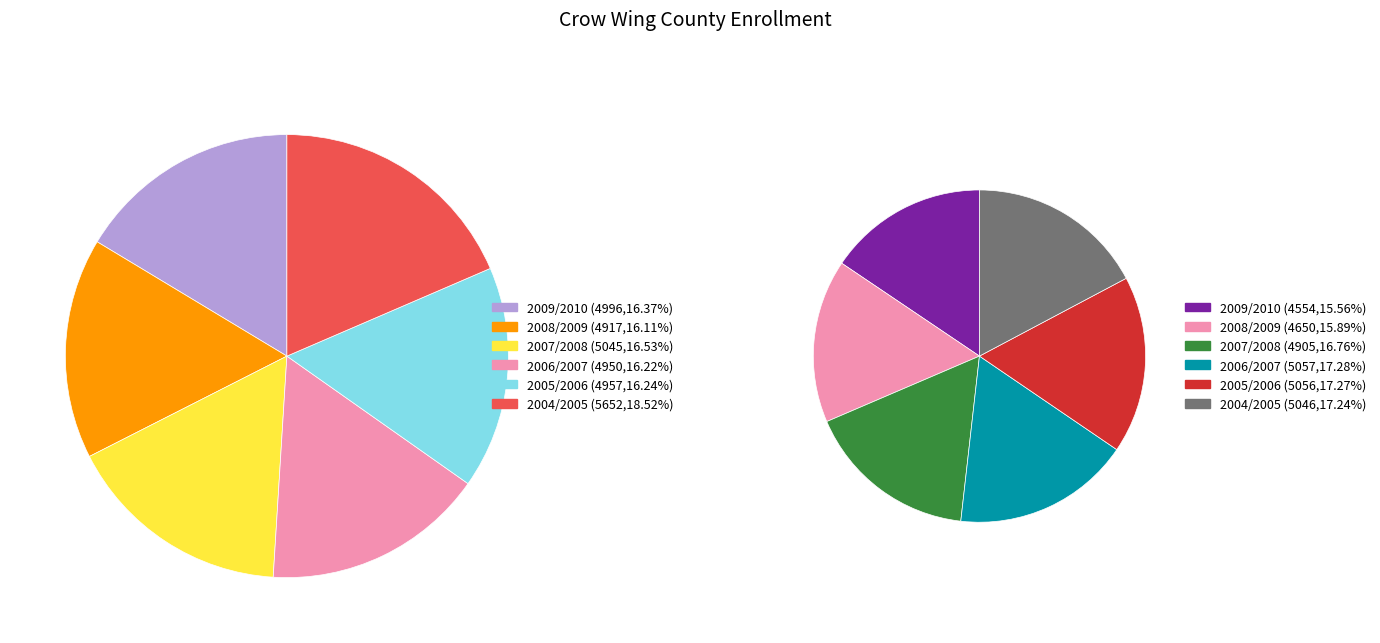

Which has a higher value, 2007/2008 or 2008/2009?

2007/2008